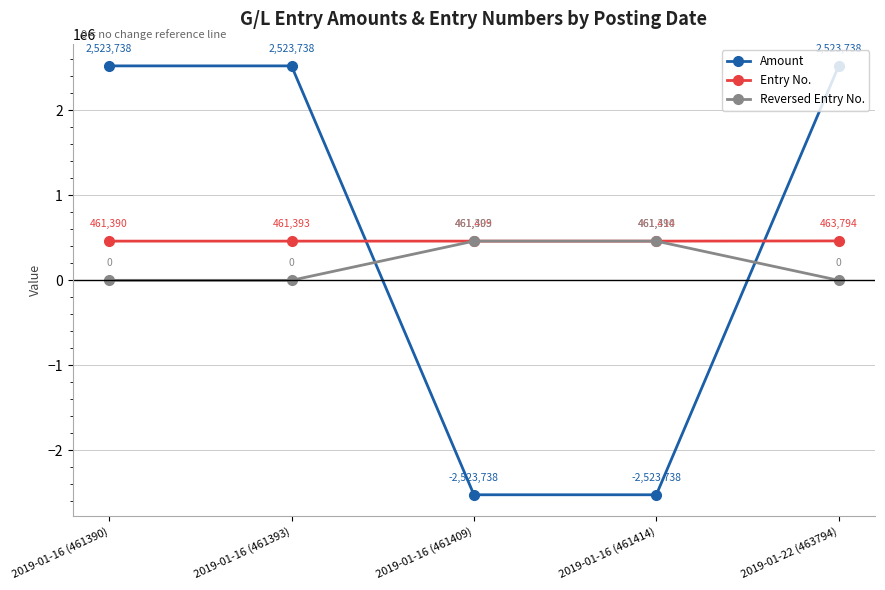

At 2019-01-16 (461414), list the series in order from smallest to largest.

Amount, Reversed Entry No., Entry No.